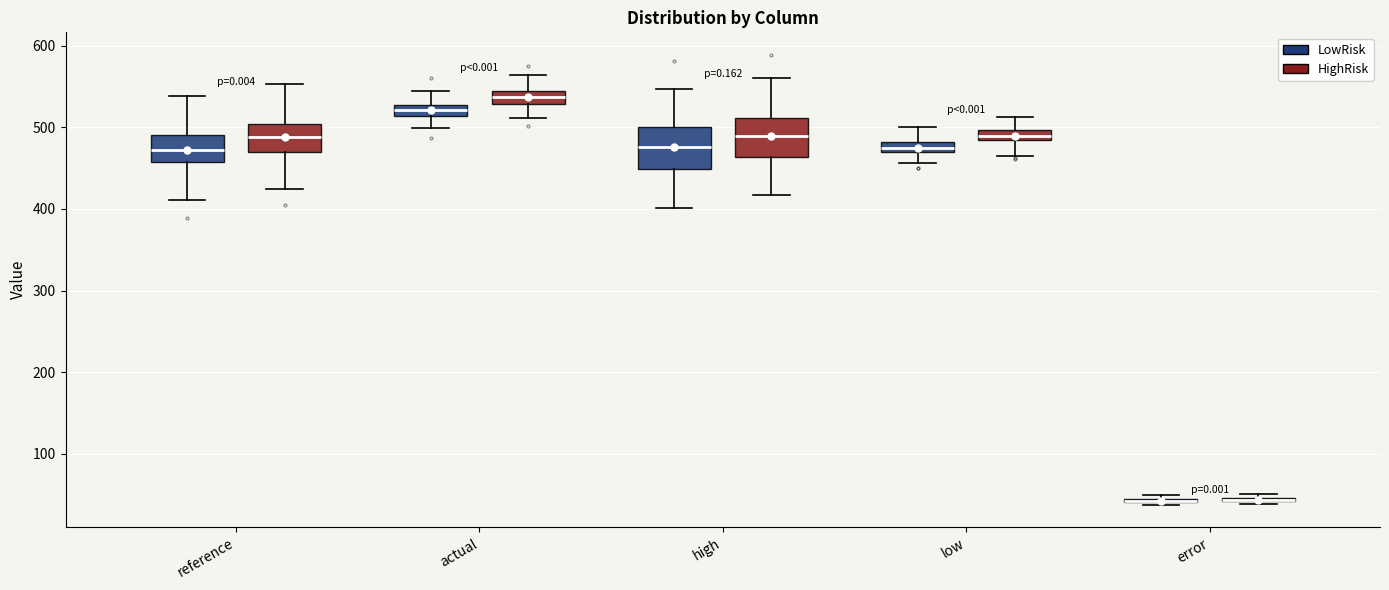

Where does the median line of the box for reference (LowRisk) sit on the y-axis? The values are not printed on the chart, so give them approximately, as read against the axis.

470